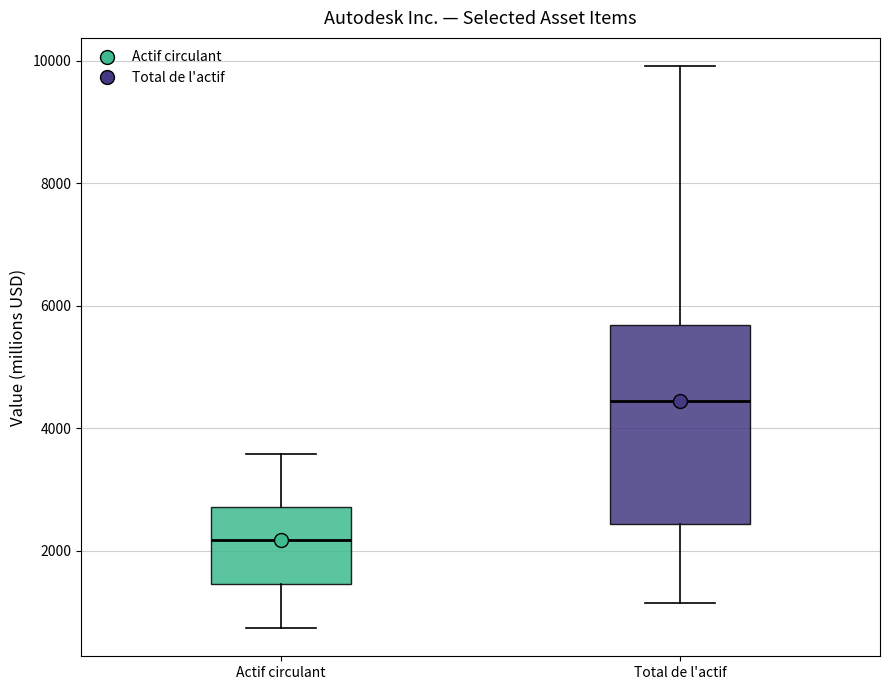

Reading left to right, transcribe this box plot: for each box, give where its median line is, the range the box spans, and where its two whiskers end, as read against the y-axis. The values are not printed on the chart, so give them approximately, as read against the axis.

Actif circulant: median 2200, box 1400 to 2800, whiskers 800 to 3600
Total de l'actif: median 4400, box 2400 to 5600, whiskers 1200 to 10000